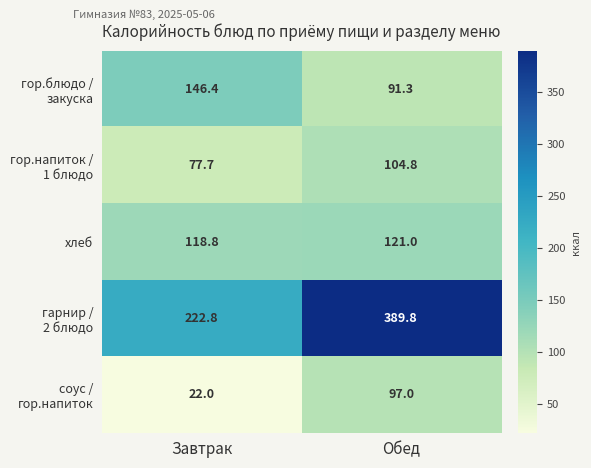

Read the хлеб value at Обед.

121.0